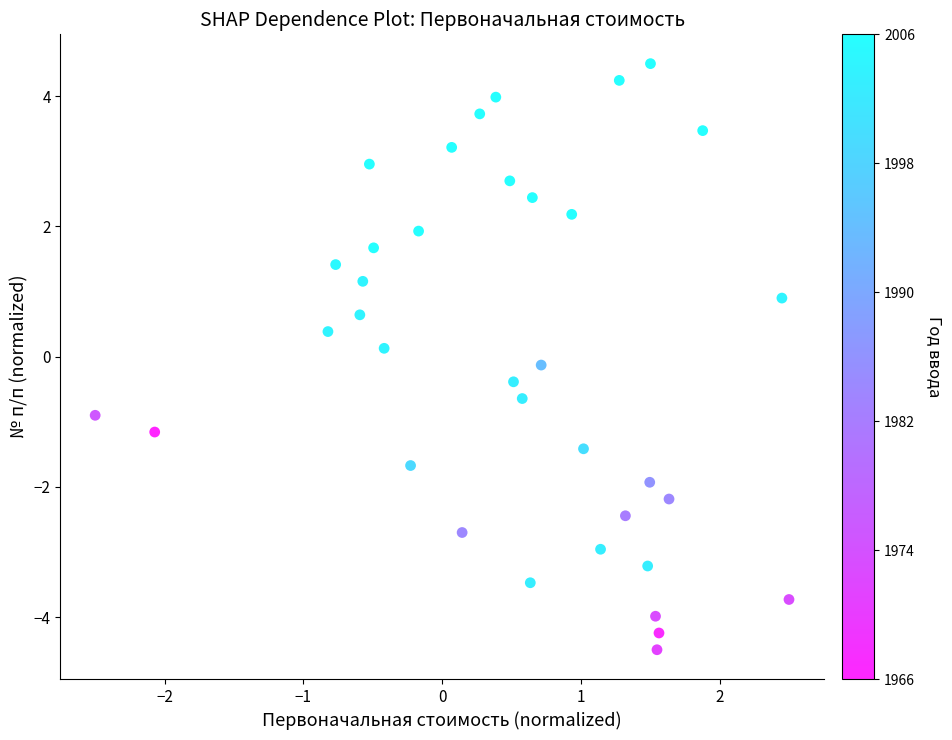

What is the range of Y values (max minus min)?

9.0